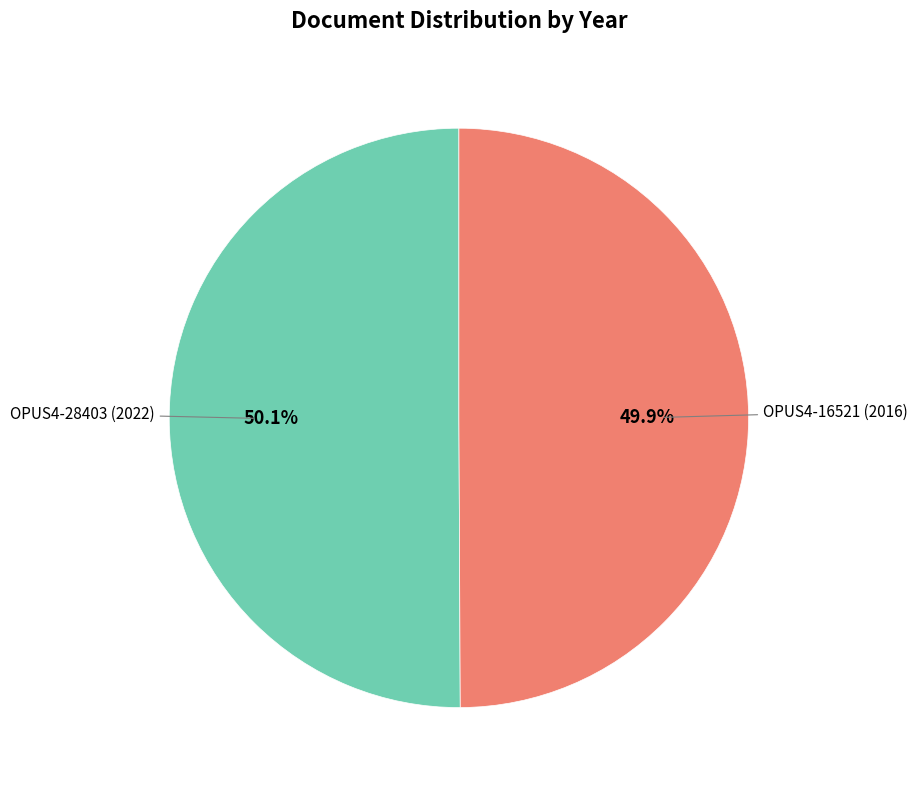

Is there any slice that represents more than half of the pie?

Yes